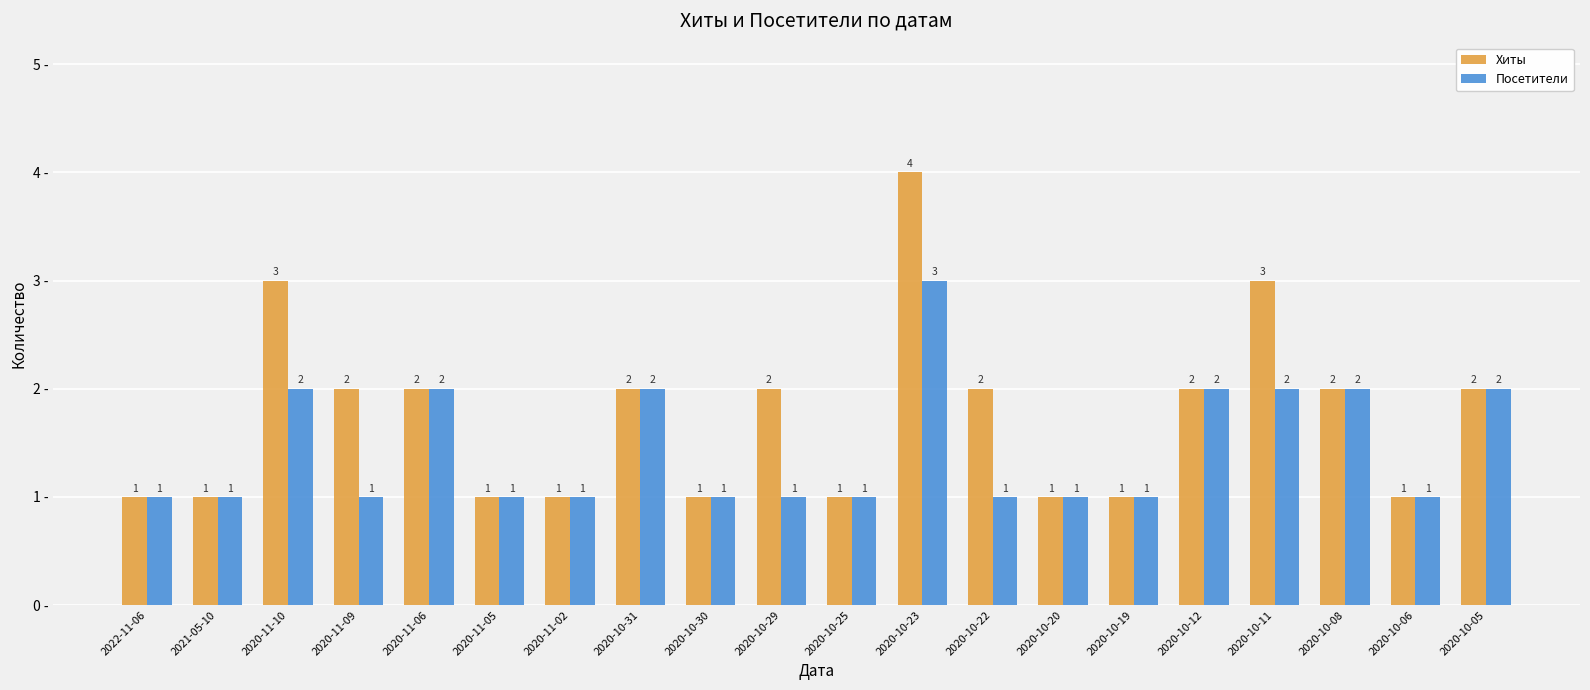

Which series has the largest range (max minus min)?

Хиты